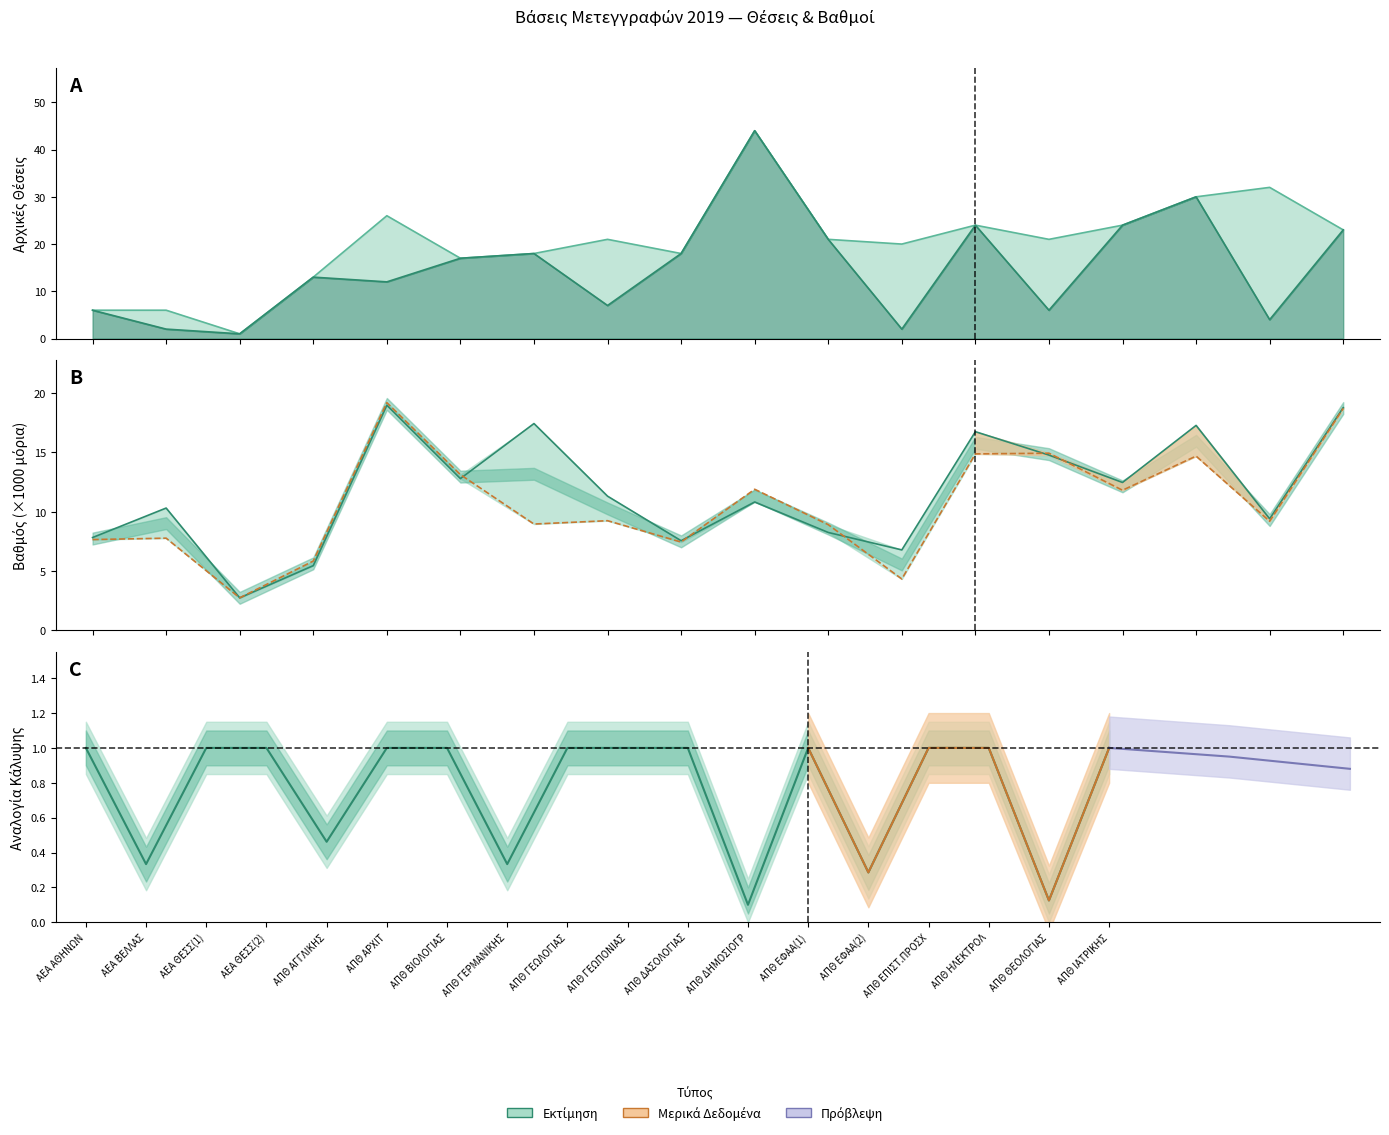

At 14, list the series in order from largest to smallest.

αρχικες_θεσεις, θεσεις_καλυφθηκαν, βαθμος_πρωτου, βαθμος_τελευταιου